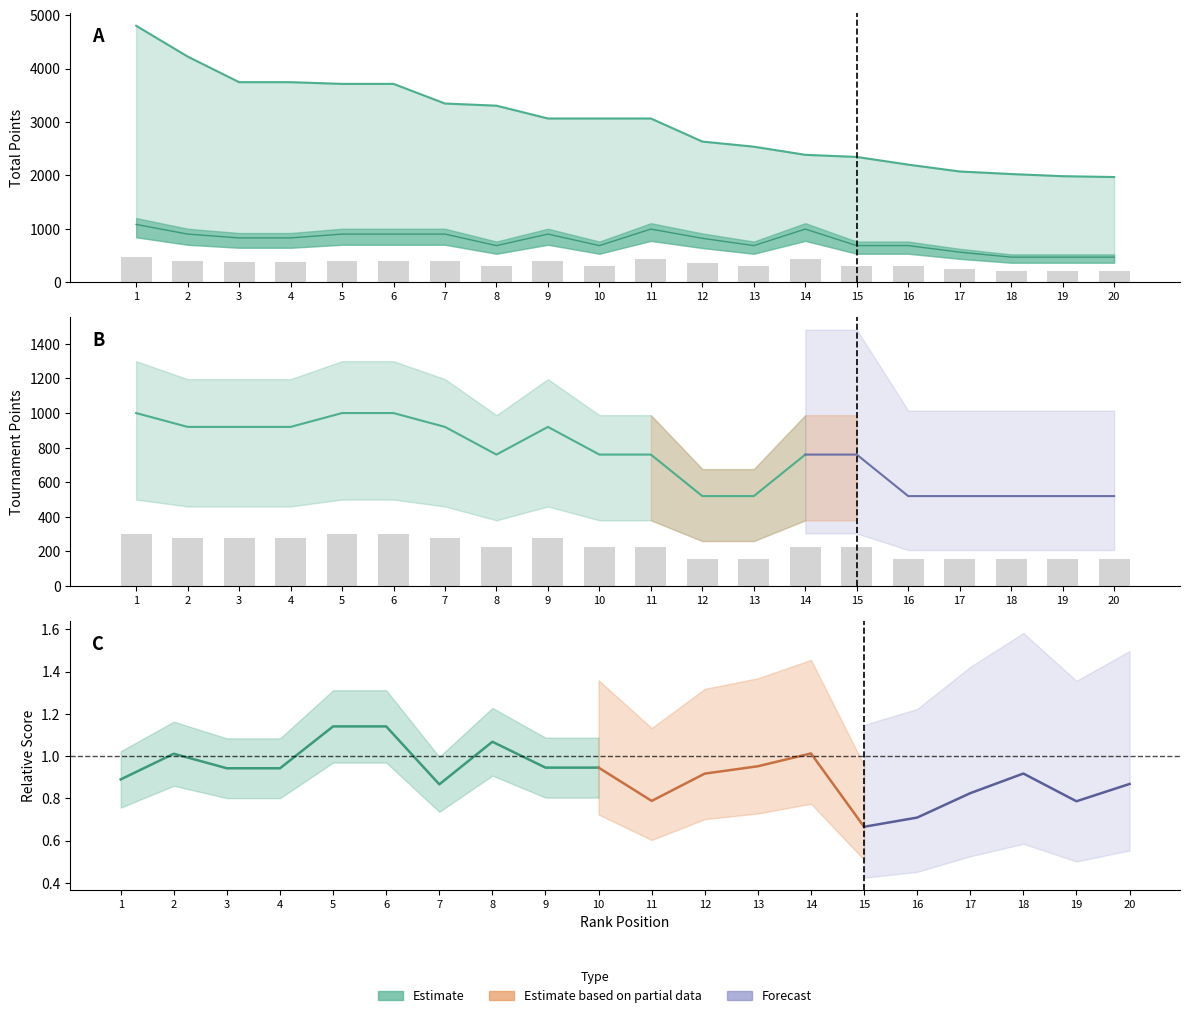

Reading left to right, transcribe all the data shown in this chart.

Body: 4800.0	4224.0	3744.0	3744.0	3712.0	3712.0	3344.0	3304.0	3064.0	3064.0	3064.0	2632.0	2536.0	2384.0	2344.0	2200.0	2072.0	2024.0	1984.0	1968.0
col_6: 1080.0	900.0	828.0	828.0	900.0	900.0	900.0	684.0	900.0	684.0	993.6	820.8	684.0	993.6	684.0	684.0	561.6	468.0	468.0	468.0
col_8: 300.0	276.0	276.0	276.0	300.0	300.0	276.0	228.0	276.0	228.0	228.0	156.0	156.0	228.0	228.0	156.0	156.0	156.0	156.0	156.0